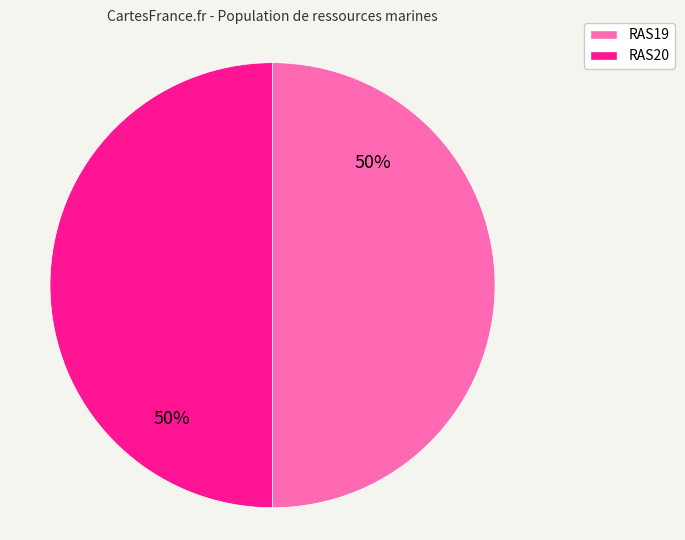

What is the ratio of the value at RAS20 to the value at RAS19?

1.0